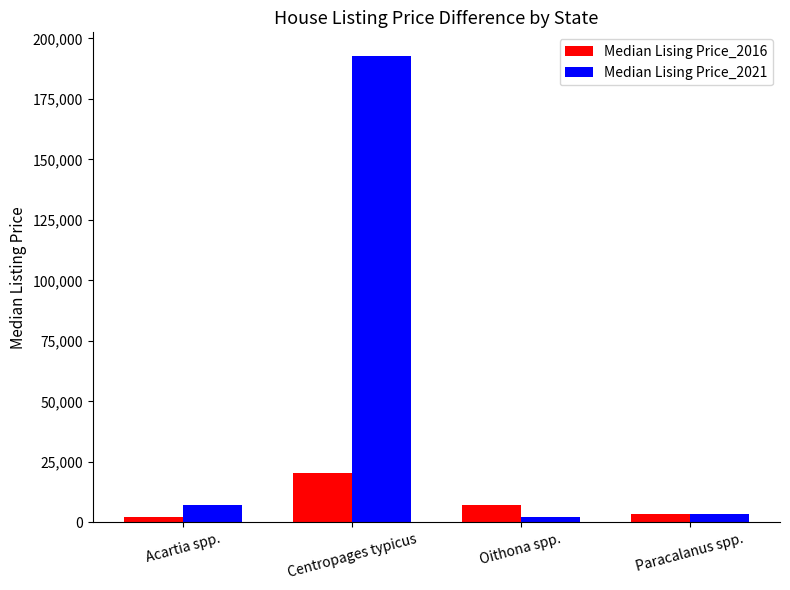

Reading left to right, extract all data points from this chart.

Median Lising Price_2016: Acartia spp.=2410.4	Centropages typicus=20488.2	Oithona spp.=7231.1	Paracalanus spp.=3615.6
Median Lising Price_2021: Acartia spp.=7231.1	Centropages typicus=192829.8	Oithona spp.=2410.4	Paracalanus spp.=3615.6